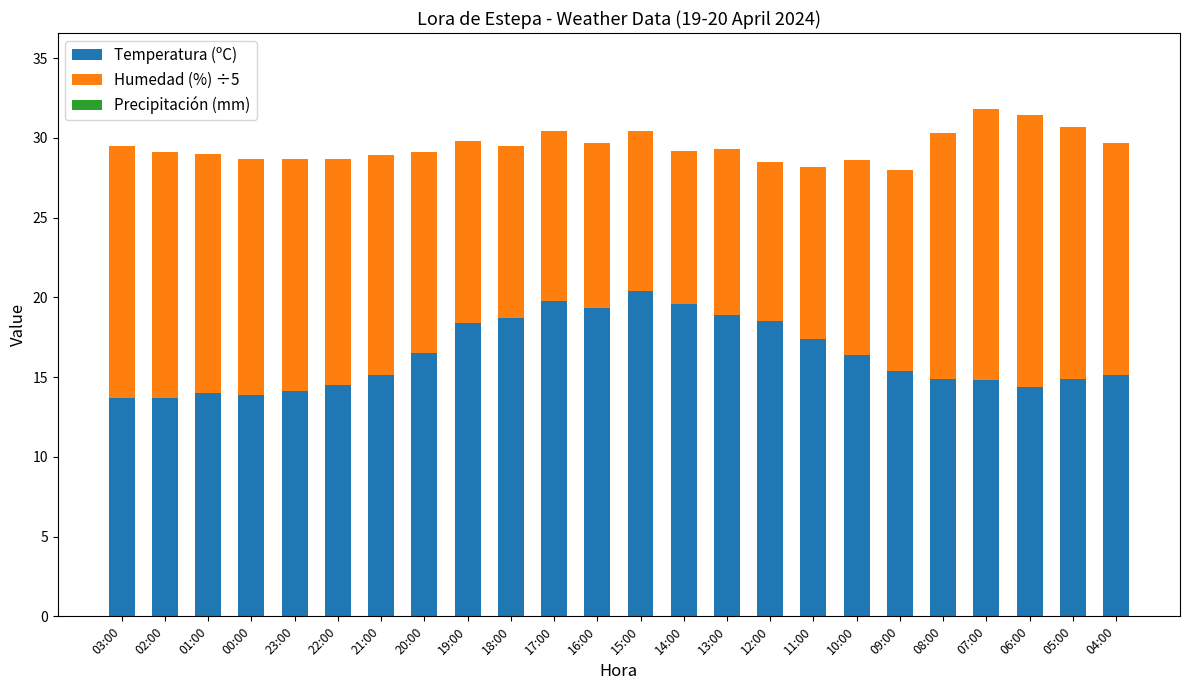

What is the highest value of the Temperatura (ºC) series?

20.4